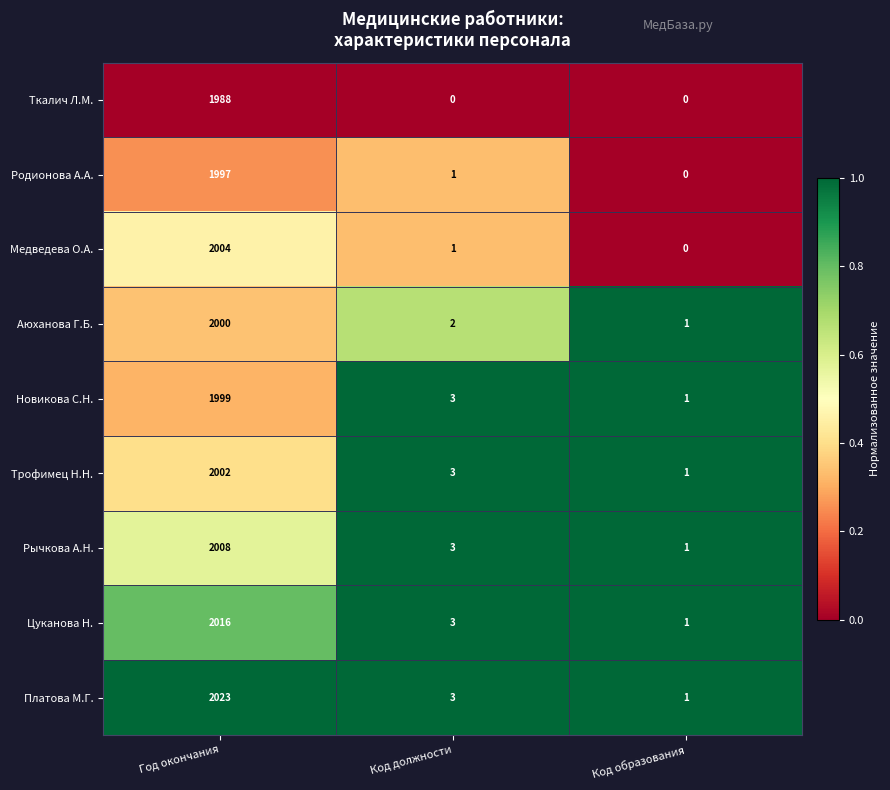

Reading right to left, extract all data points from this chart.

Ткалич Л.М.: Код образования=0	Код должности=0	Год окончания=1988
Родионова А.А.: Код образования=0	Код должности=1	Год окончания=1997
Медведева О.А.: Код образования=0	Код должности=1	Год окончания=2004
Аюханова Г.Б.: Код образования=1	Код должности=2	Год окончания=2000
Новикова С.Н.: Код образования=1	Код должности=3	Год окончания=1999
Трофимец Н.Н.: Код образования=1	Код должности=3	Год окончания=2002
Рычкова А.Н.: Код образования=1	Код должности=3	Год окончания=2008
Цуканова Н.: Код образования=1	Код должности=3	Год окончания=2016
Платова М.Г.: Код образования=1	Код должности=3	Год окончания=2023